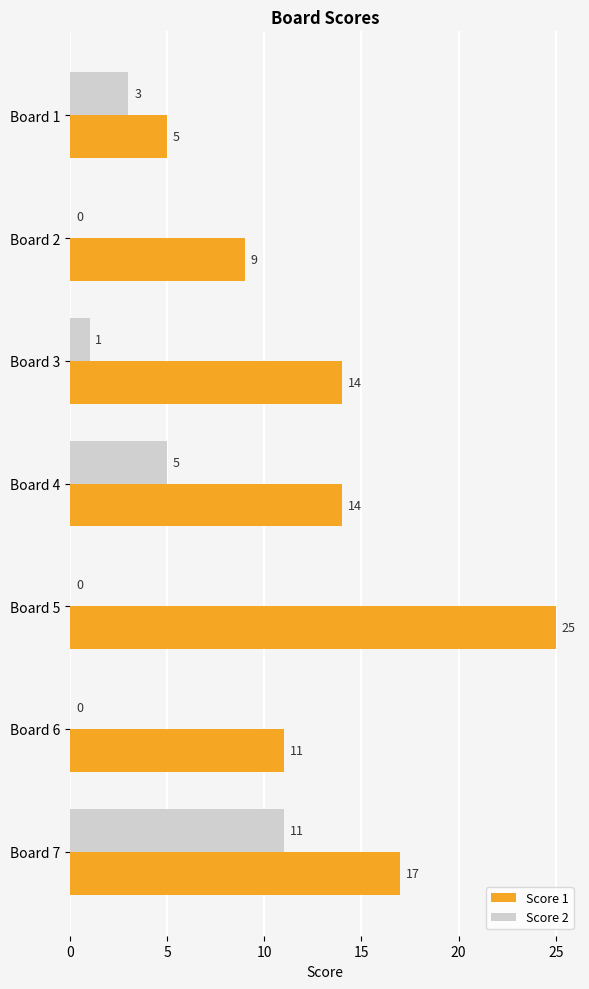

At which category is the sum across all series the highest?

Board 7